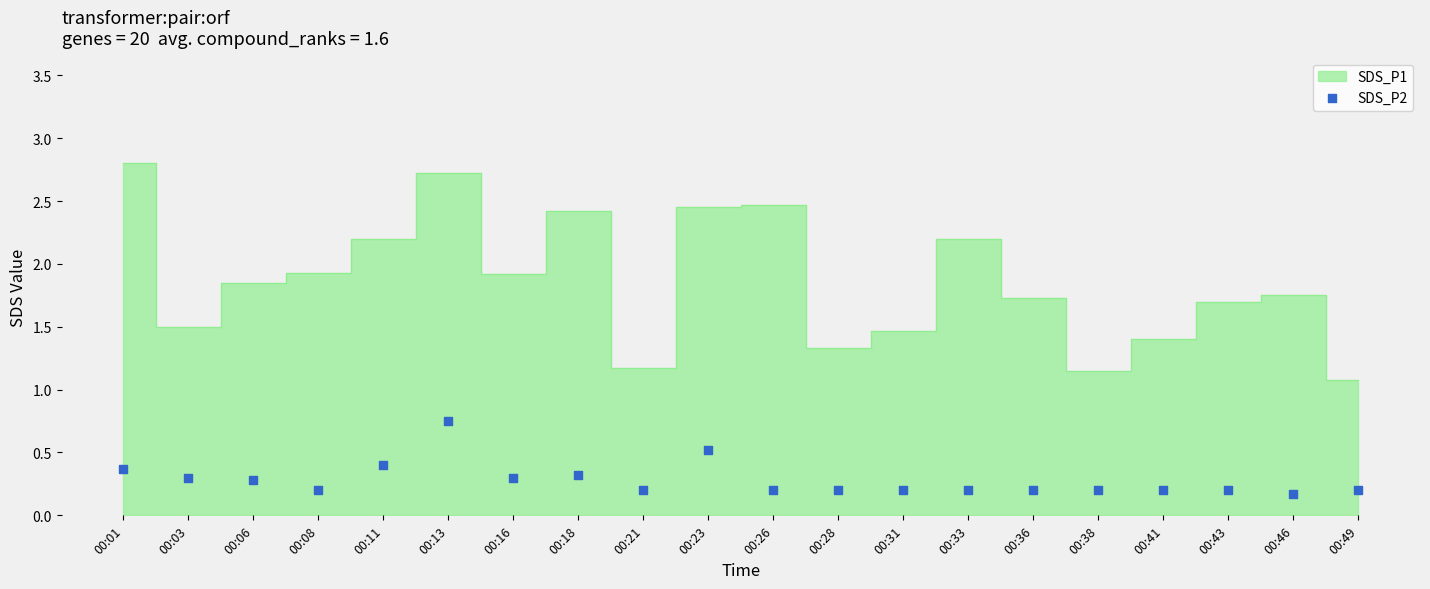

What is the range of Y values (max minus min)?

0.6